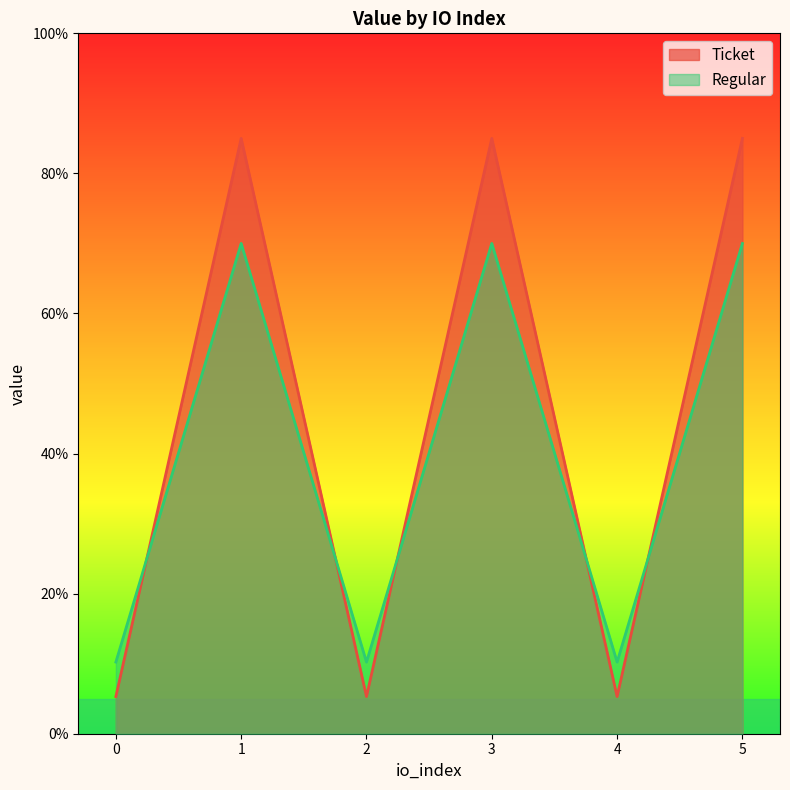

Count the number of data series in this chart.

2